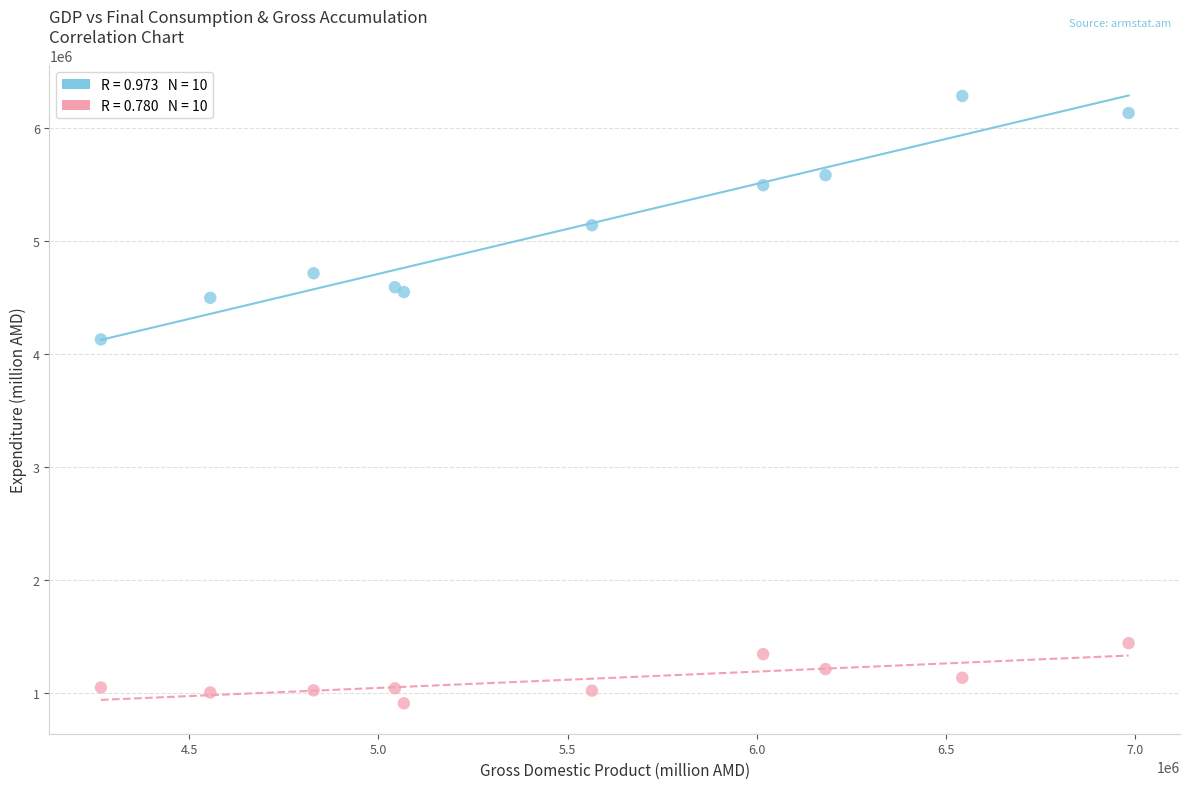

Across all series, what Y value is closest to 3597375?

4129498.3